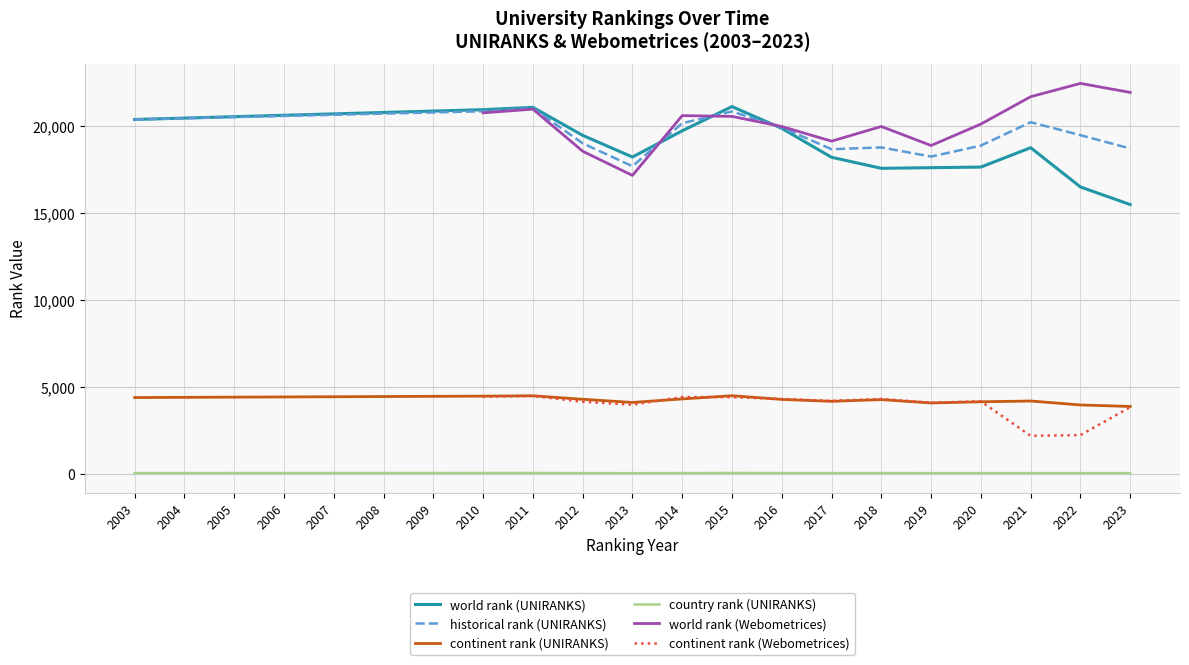

Where do historical rank (UNIRANKS) and world rank (UNIRANKS) first cross each other?

2013 and 2014